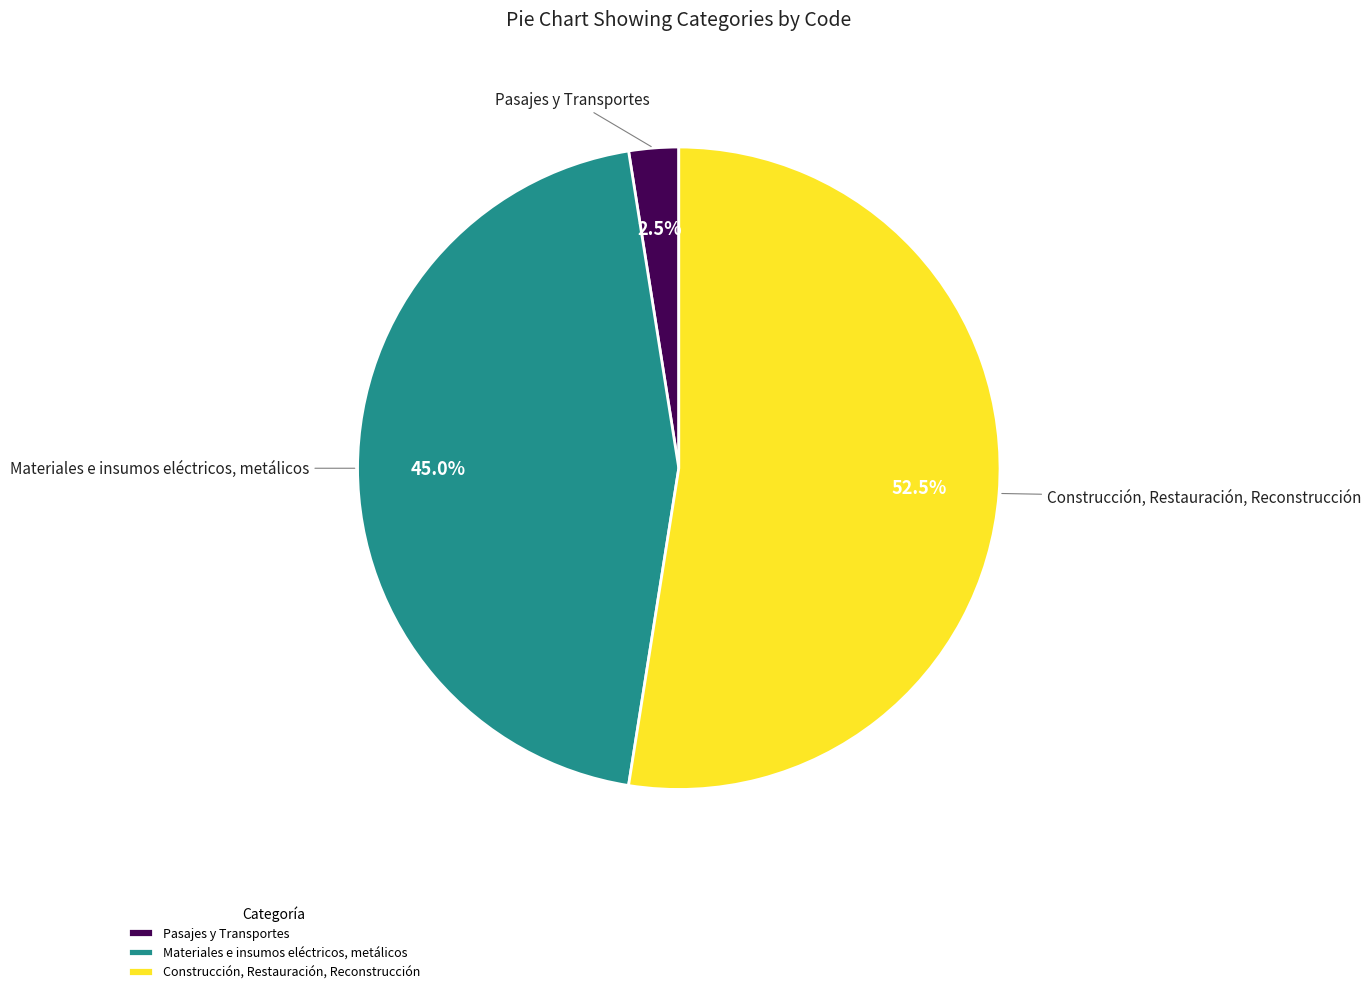

Approximately how many times larger is the value at Construcción, Restauración, Reconstrucción compared to Pasajes y Transportes?

21.0